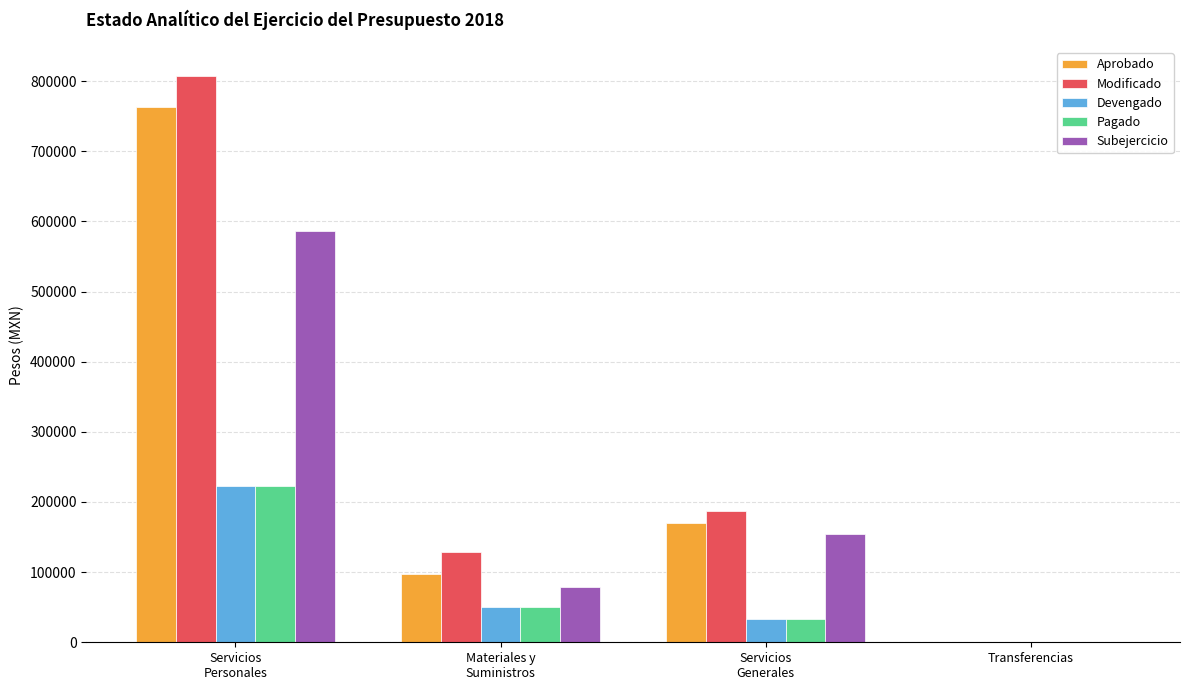

What is the greatest value displayed?

808046